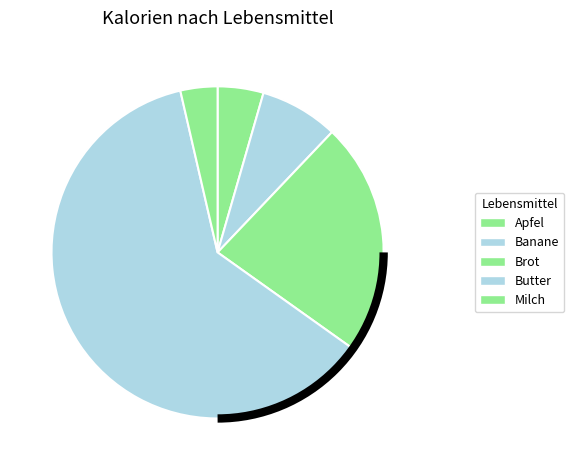

How many slices are in this pie chart?

5